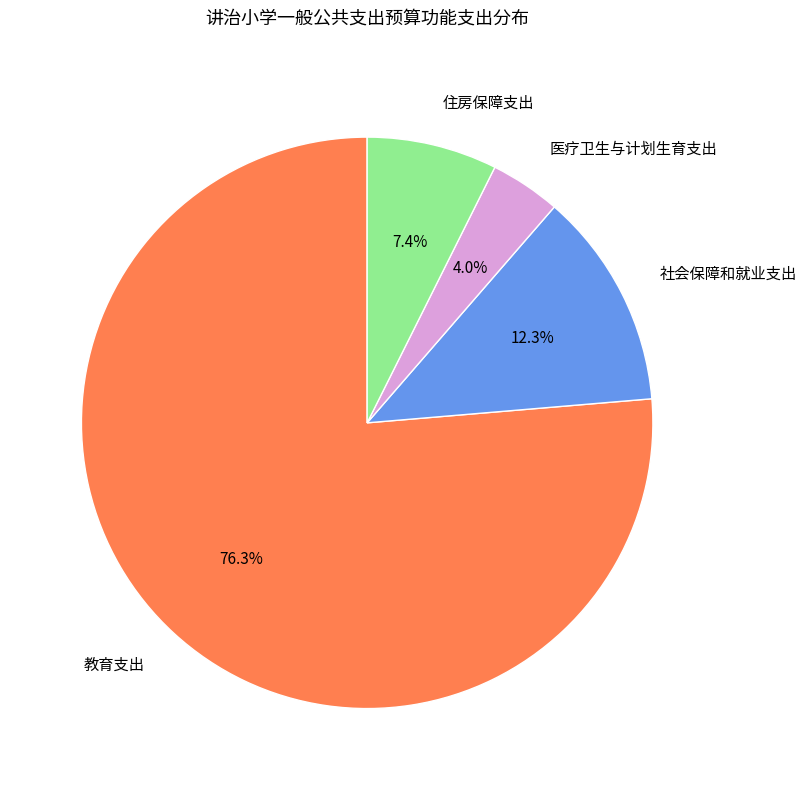

Rank the categories by value from highest to lowest.

教育支出, 社会保障和就业支出, 住房保障支出, 医疗卫生与计划生育支出